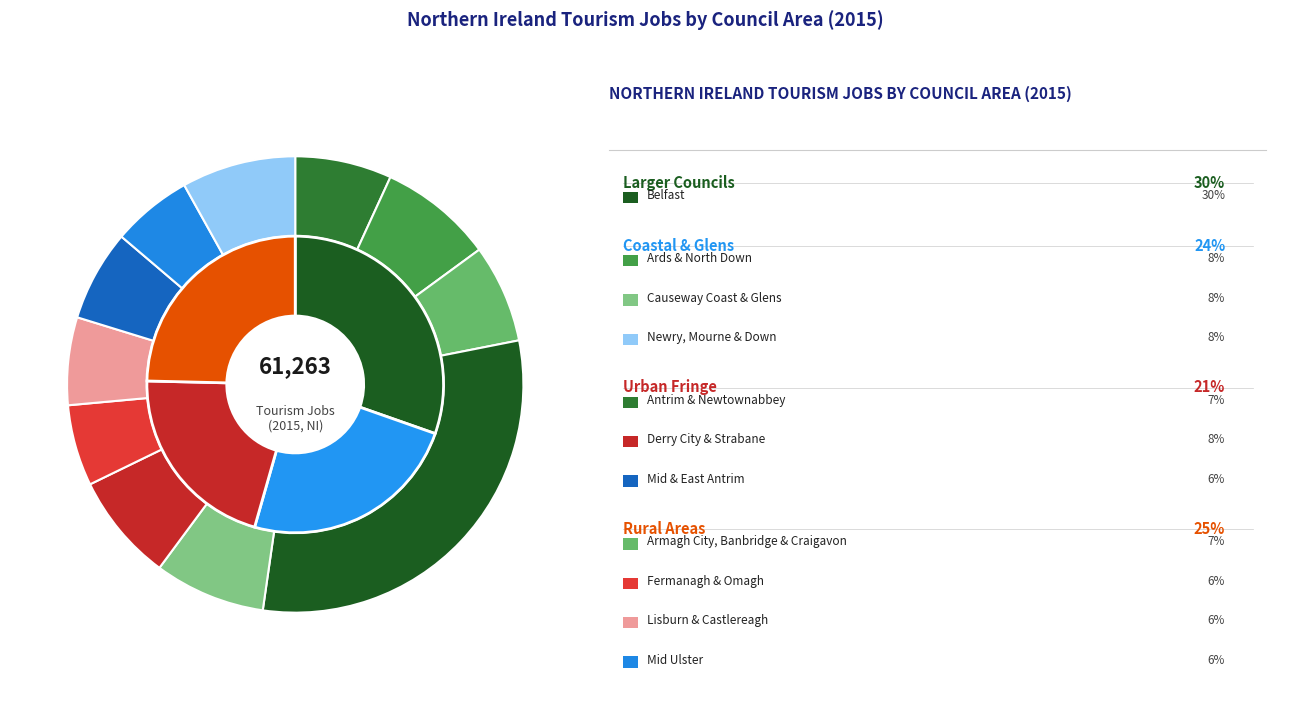

How many slices are in this pie chart?

11